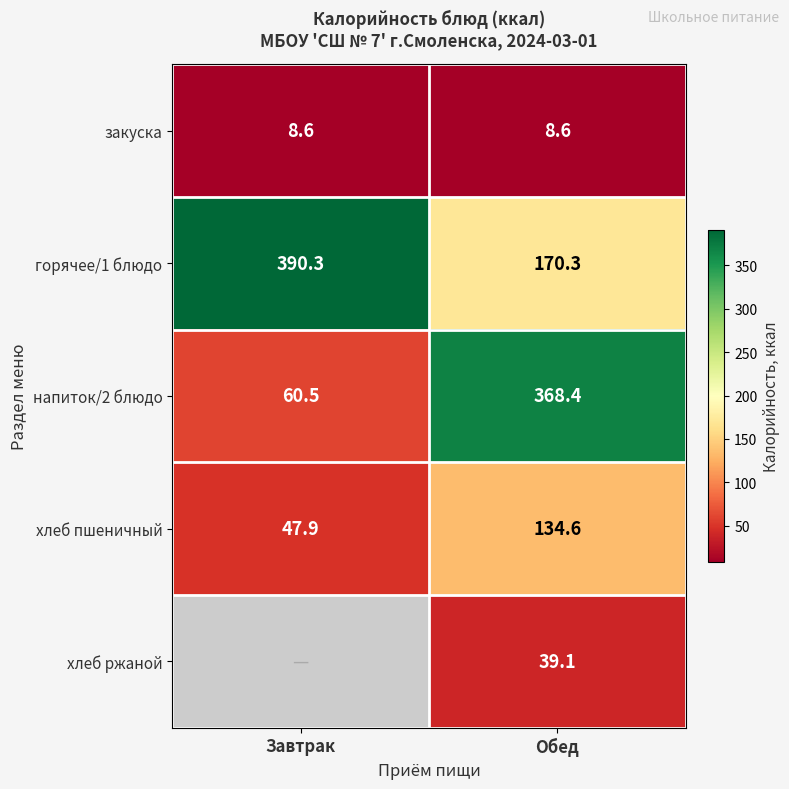

What is the minimum value for хлеб пшеничный?

47.9